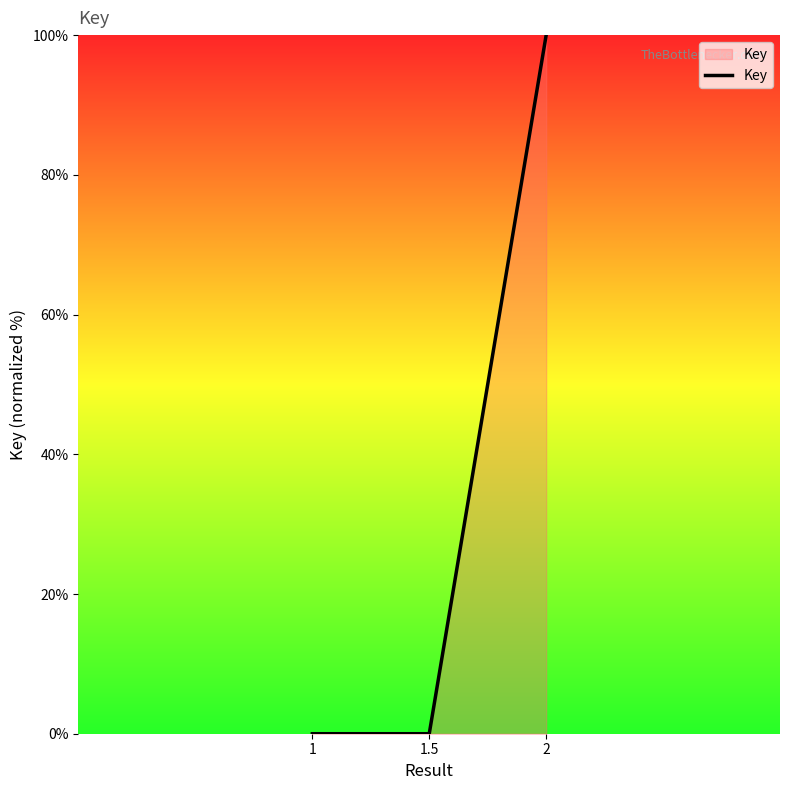

Count the values in the range 0 to 100.

3